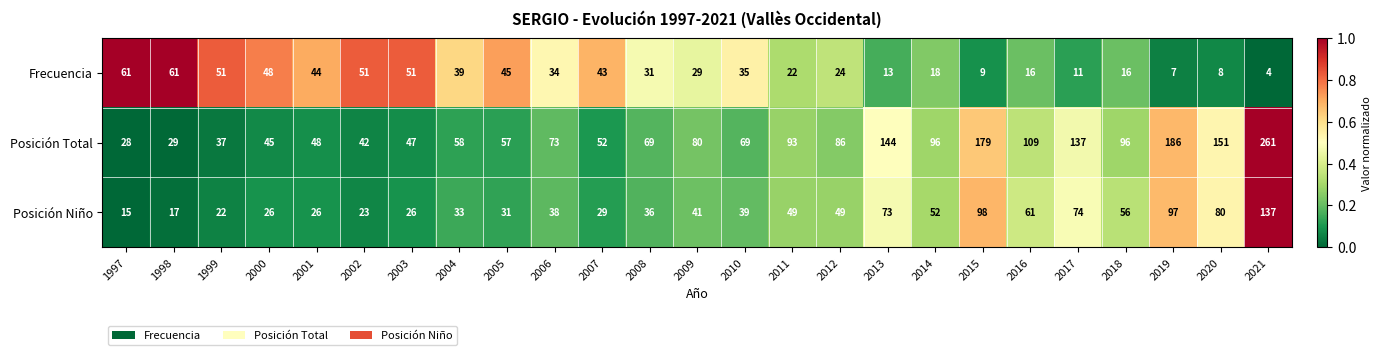

Rank the series at 2019 from lowest to highest value.

Frecuencia, Posición Niño, Posición Total